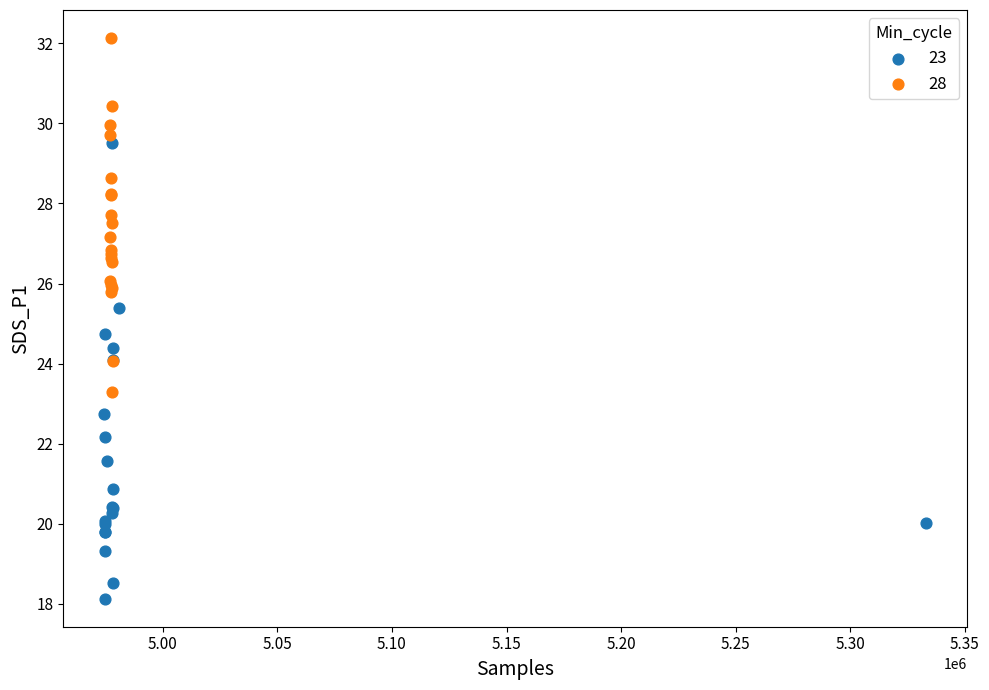

Which series has the widest spread of Y values?

23